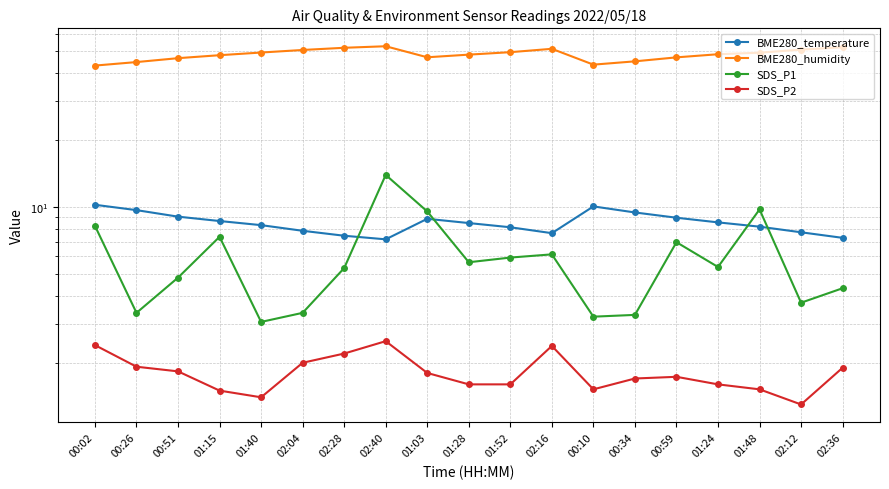

Where is BME280_temperature nearest to the value 8?

01:52